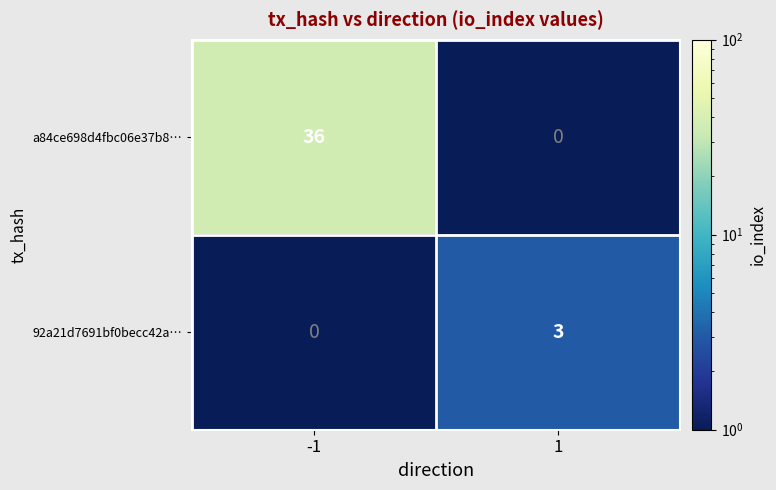

What is the difference between the 92a21d7691bf0becc42a… values at -1 and 1?

3